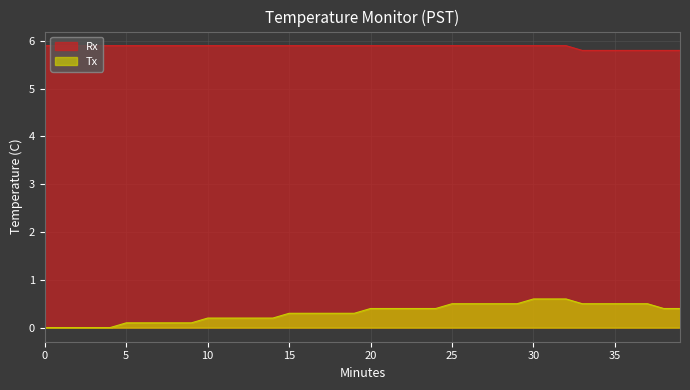

At which label is Rx closest to 5?

33